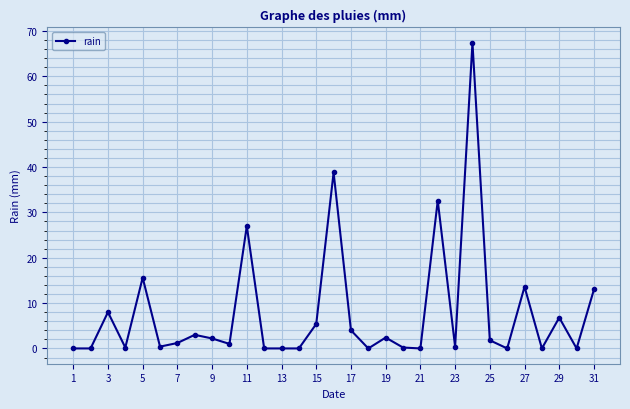

What is the maximum value shown in the chart?

67.4